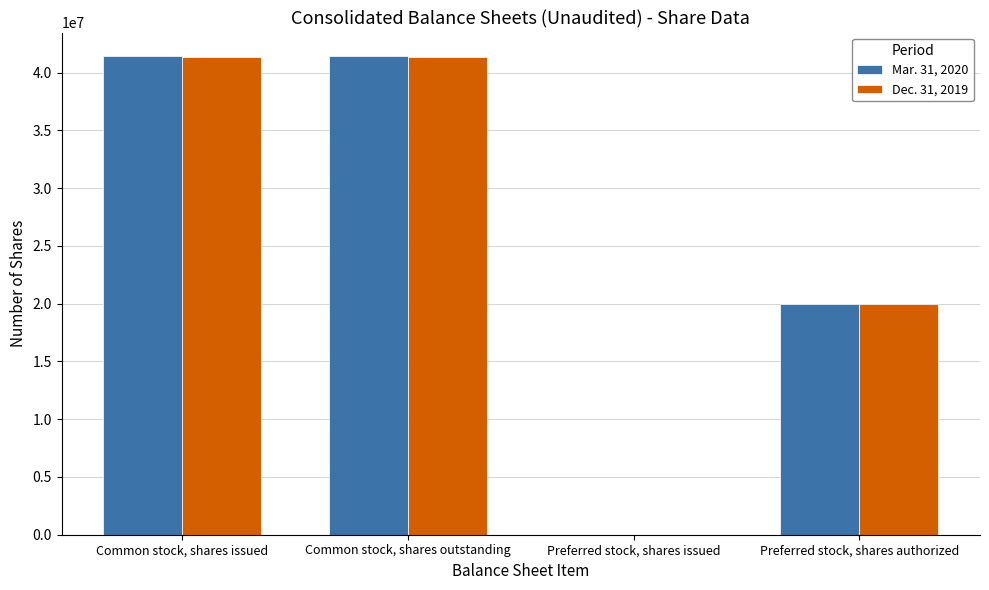

Count the number of data series in this chart.

2